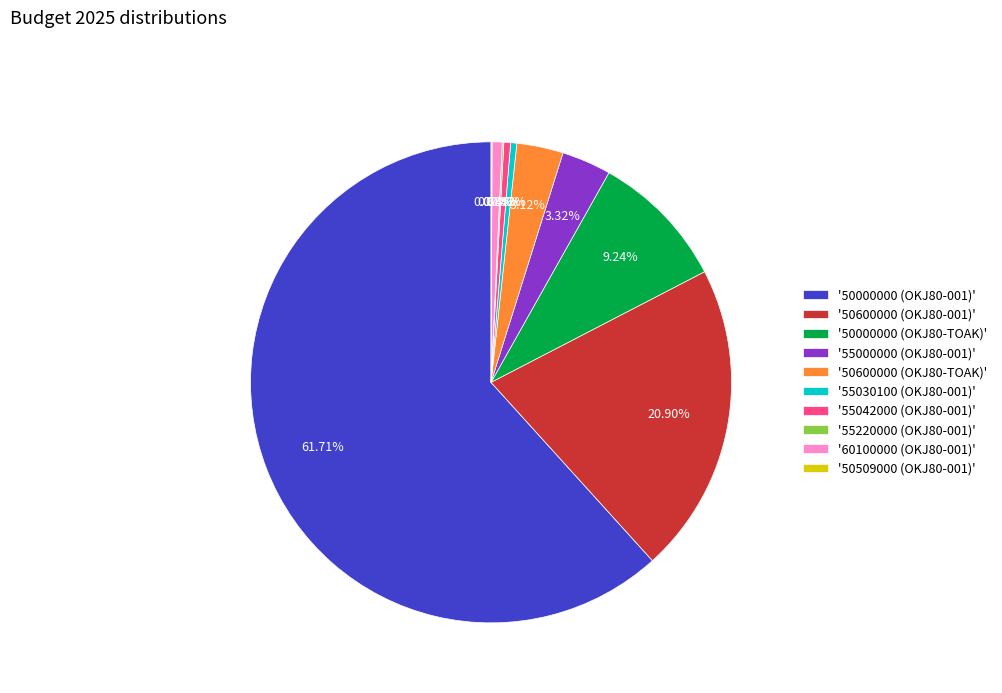

Is the sum of '55042000 (OKJ80-001)' and '50600000 (OKJ80-TOAK)' greater than half?

No